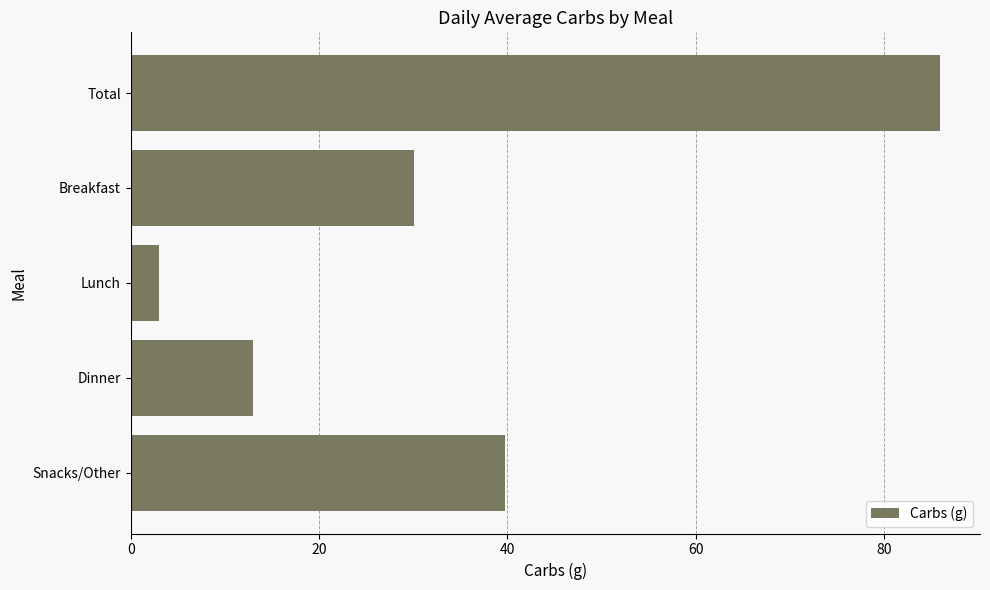

Reading top to bottom, what are all the values shown in this chart?

85.9	30.1	3.0	13.0	39.8